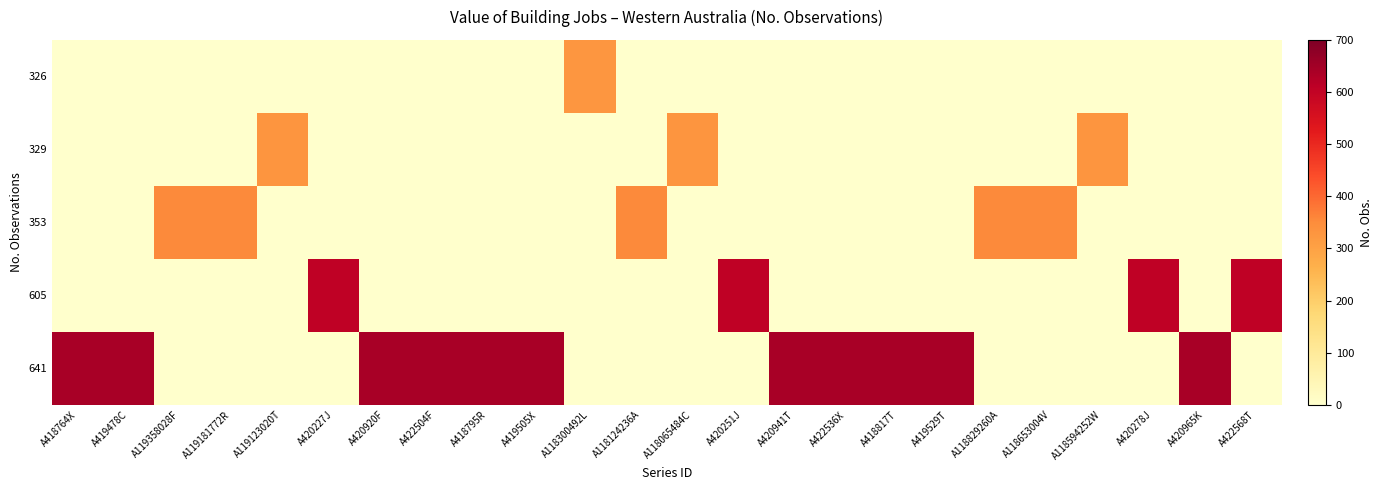

Count the number of data series in this chart.

5